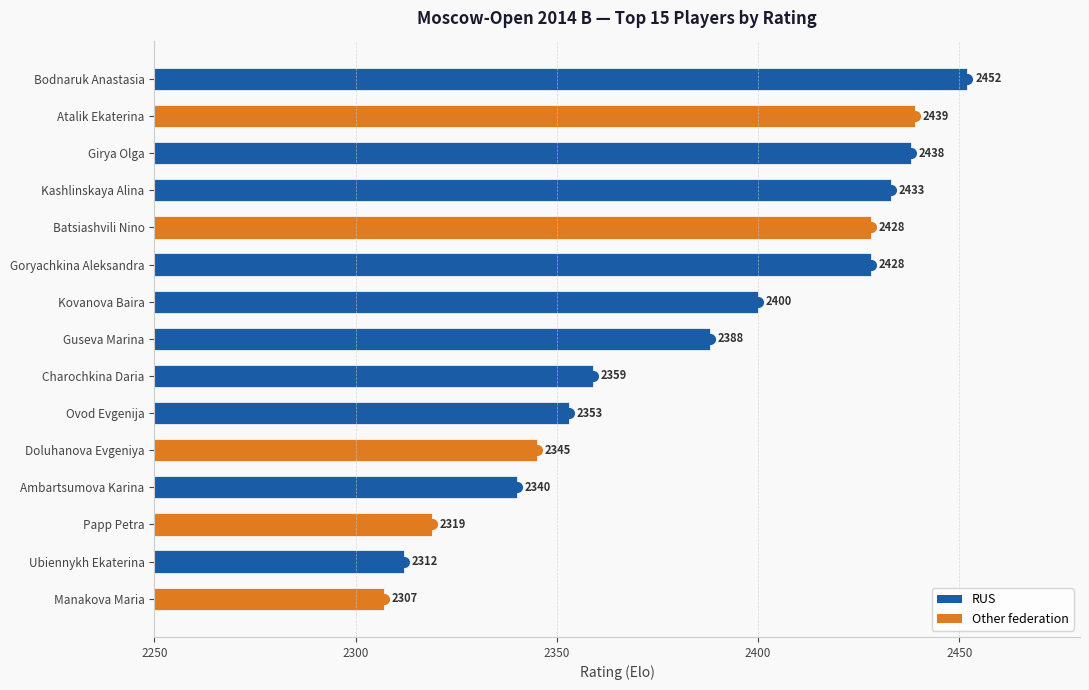

Which category has the highest value across all series?

Bodnaruk Anastasia